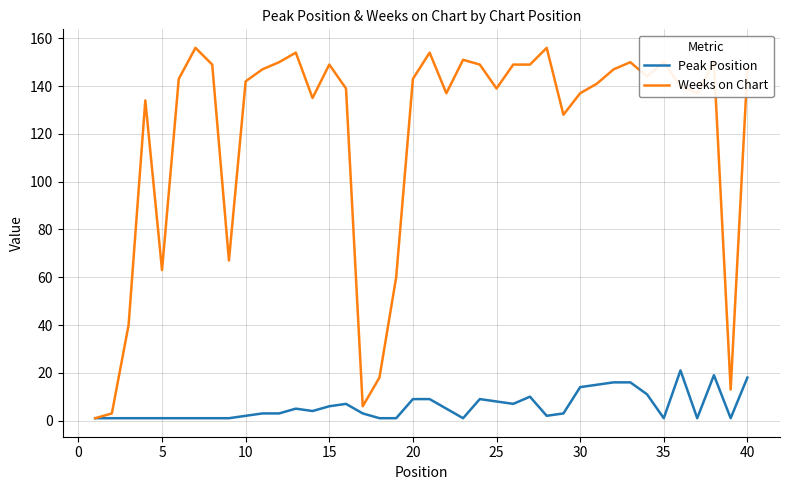

Rank the series by their maximum value, from highest to lowest.

Weeks on Chart, Peak Position